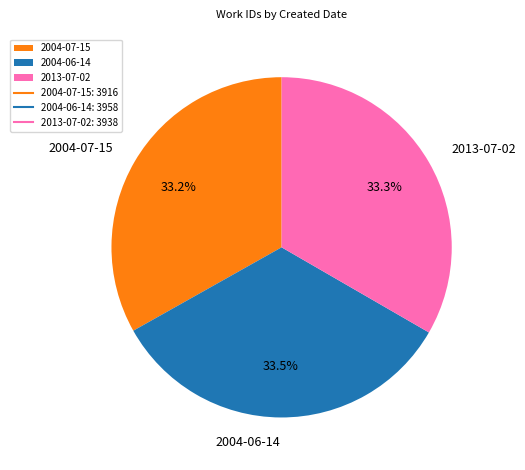

Does any single category account for the majority?

No